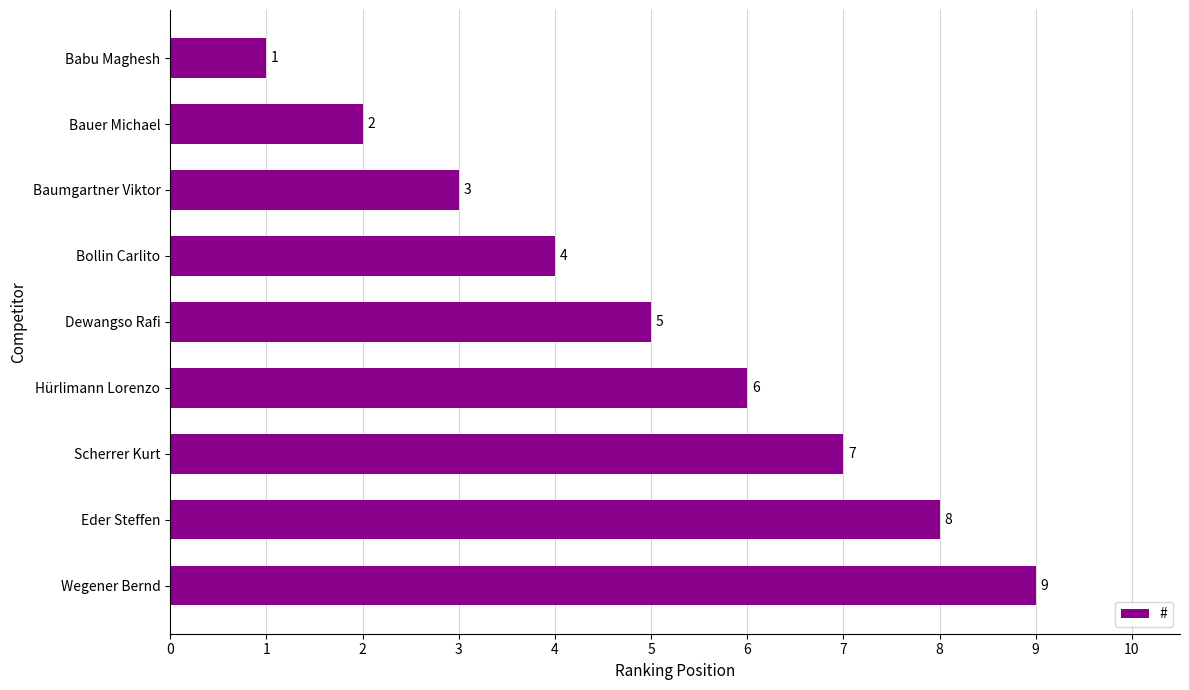

What is the greatest value displayed?

9